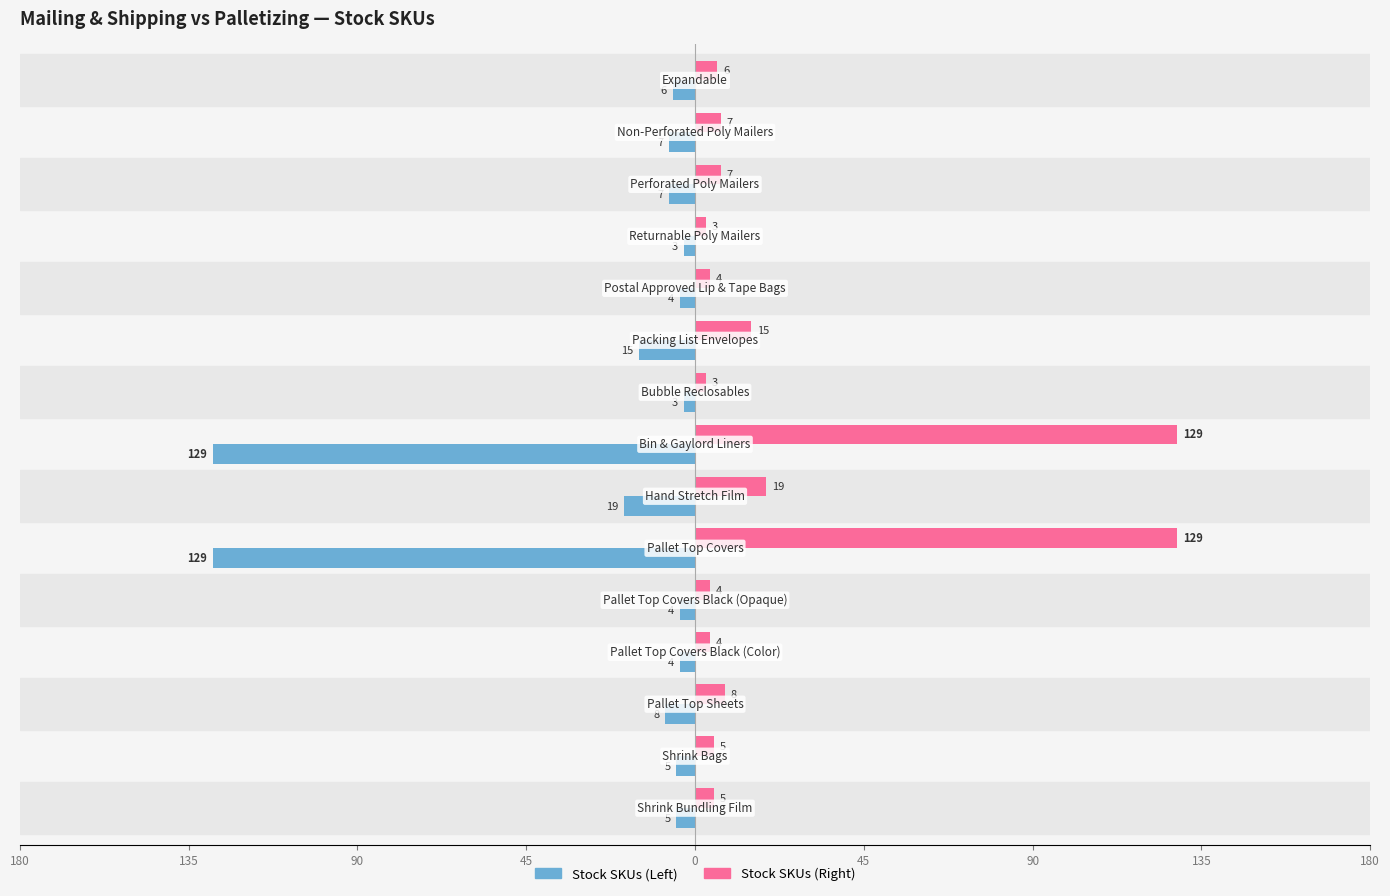

What are all the series names shown in the legend?

Stock SKUs (Left), Stock SKUs (Right)